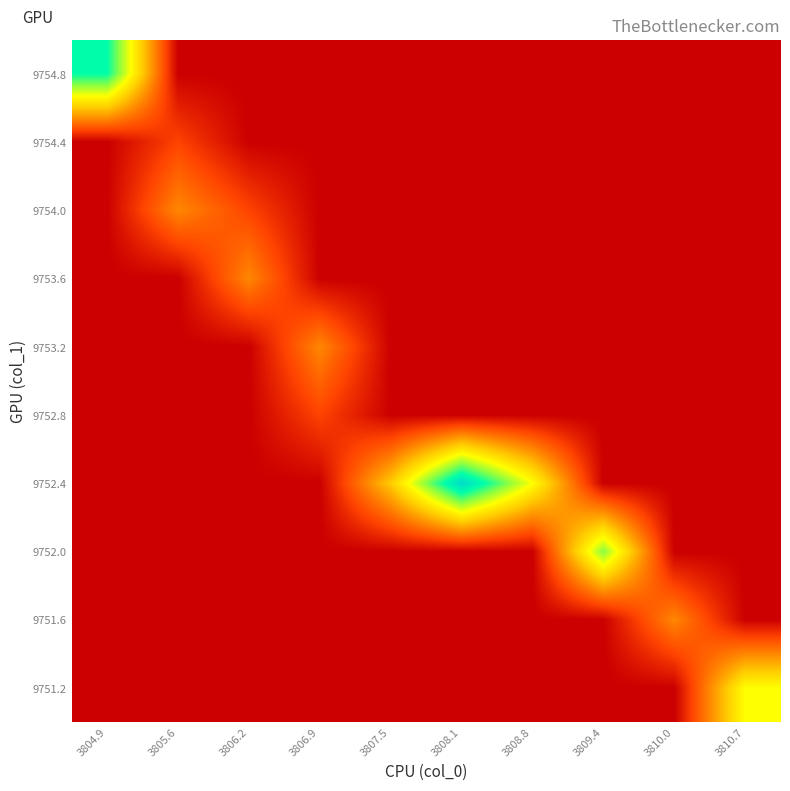

Reading left to right, what are all the values shown in this chart?

9751.2: 3804.9=0	3805.6=0	3806.2=0	3806.9=0	3807.5=0	3808.1=0	3808.8=0	3809.4=0	3810.0=0	3810.7=4
9751.6: 3804.9=0	3805.6=0	3806.2=0	3806.9=0	3807.5=0	3808.1=0	3808.8=0	3809.4=0	3810.0=2	3810.7=0
9752.0: 3804.9=0	3805.6=0	3806.2=0	3806.9=0	3807.5=0	3808.1=0	3808.8=0	3809.4=5	3810.0=0	3810.7=0
9752.4: 3804.9=0	3805.6=0	3806.2=0	3806.9=0	3807.5=3	3808.1=7	3808.8=4	3809.4=0	3810.0=0	3810.7=0
9752.8: 3804.9=0	3805.6=0	3806.2=0	3806.9=1	3807.5=0	3808.1=0	3808.8=0	3809.4=0	3810.0=0	3810.7=0
9753.2: 3804.9=0	3805.6=0	3806.2=0	3806.9=2	3807.5=0	3808.1=0	3808.8=0	3809.4=0	3810.0=0	3810.7=0
9753.6: 3804.9=0	3805.6=0	3806.2=2	3806.9=0	3807.5=0	3808.1=0	3808.8=0	3809.4=0	3810.0=0	3810.7=0
9754.0: 3804.9=0	3805.6=2	3806.2=1	3806.9=0	3807.5=0	3808.1=0	3808.8=0	3809.4=0	3810.0=0	3810.7=0
9754.4: 3804.9=0	3805.6=1	3806.2=0	3806.9=0	3807.5=0	3808.1=0	3808.8=0	3809.4=0	3810.0=0	3810.7=0
9754.8: 3804.9=6	3805.6=0	3806.2=0	3806.9=0	3807.5=0	3808.1=0	3808.8=0	3809.4=0	3810.0=0	3810.7=0